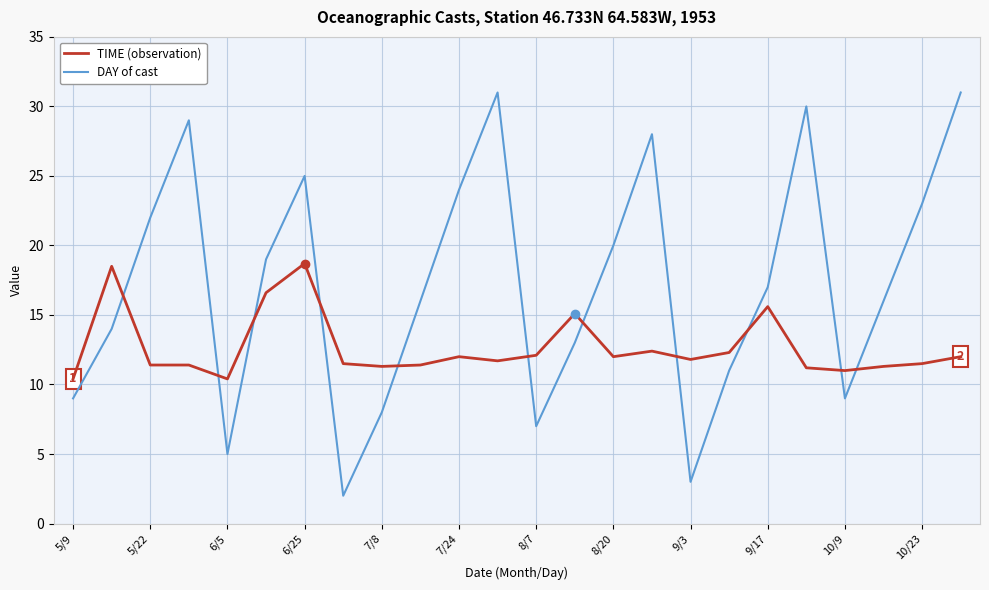

Rank the series by their average value, from lowest to highest.

TIME (observation), DAY of cast